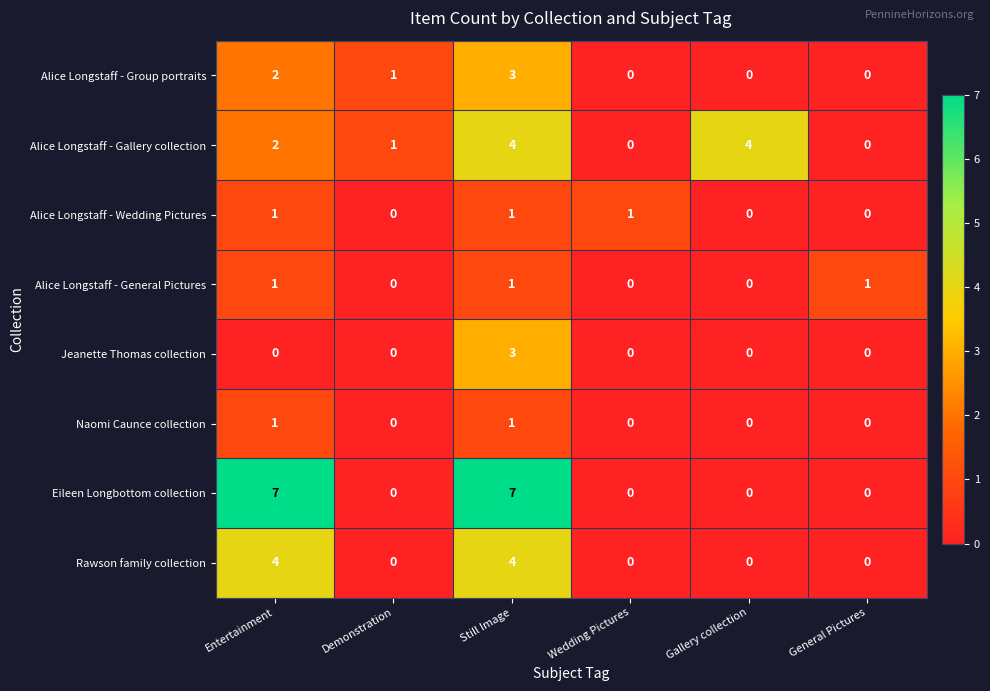

The value of Eileen Longbottom collection at Demonstration is 0. True or false?

True